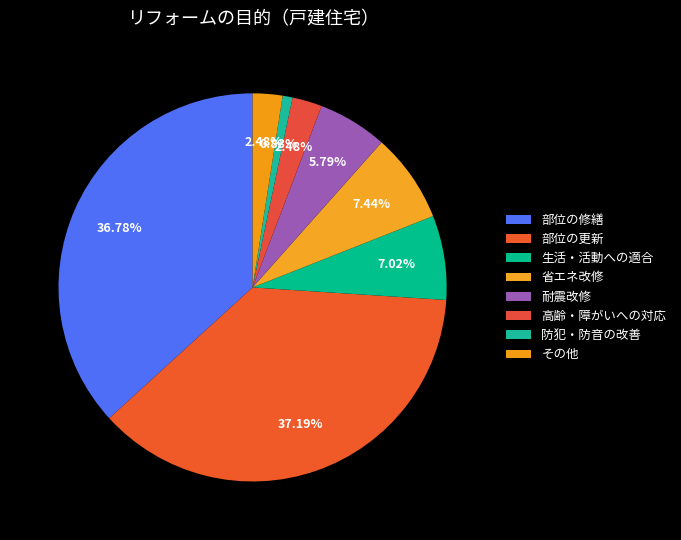

Which category has the smallest portion of the pie?

防犯・防音の改善